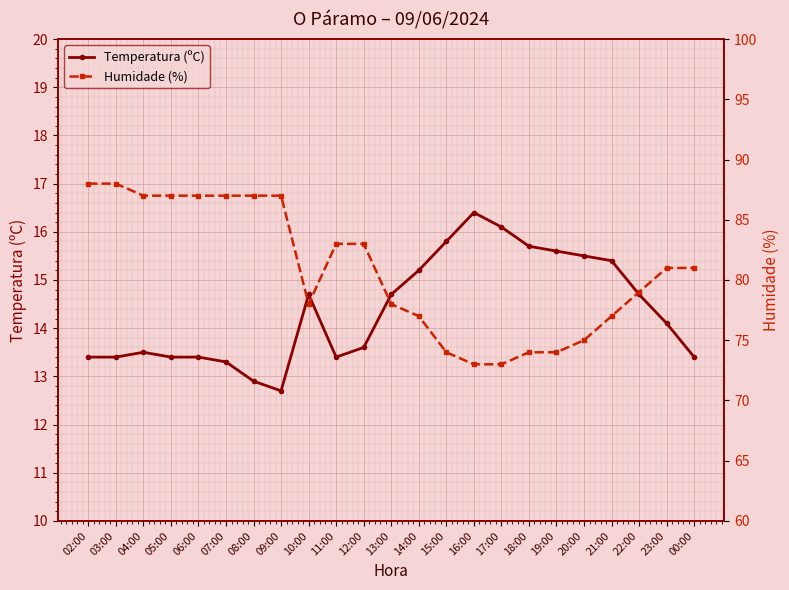

Which series has the largest total across all categories?

Humidade (%)